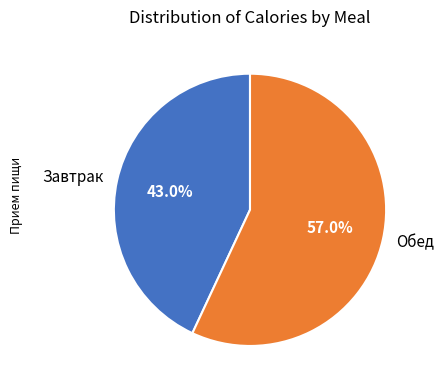

What is the largest slice in the pie chart?

Обед